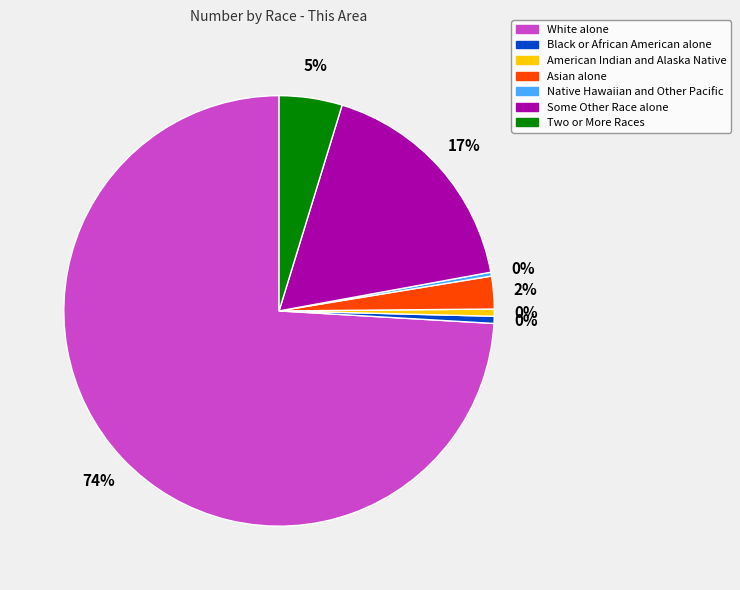

Is it true that Black or African American alone is 1% of the pie?

True